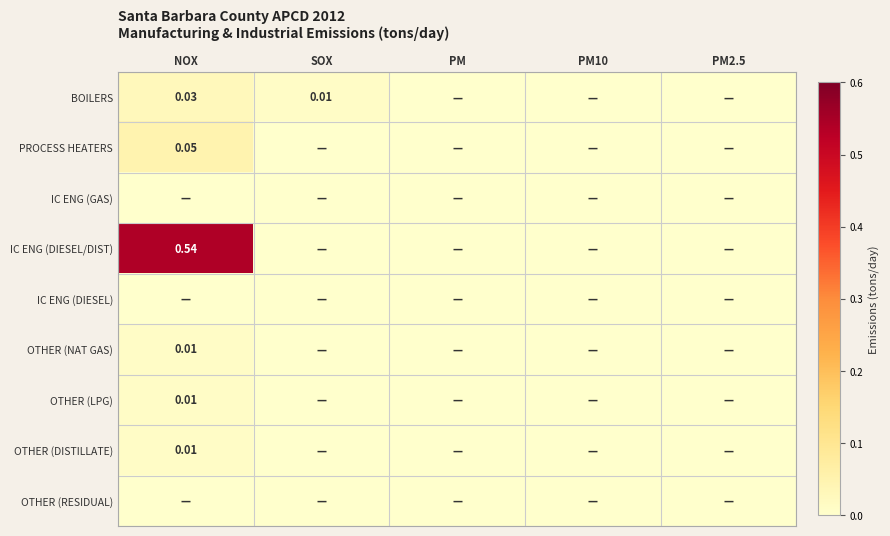

The OTHER (DISTILLATE) series shows 0.0 at SOX. True or false?

True